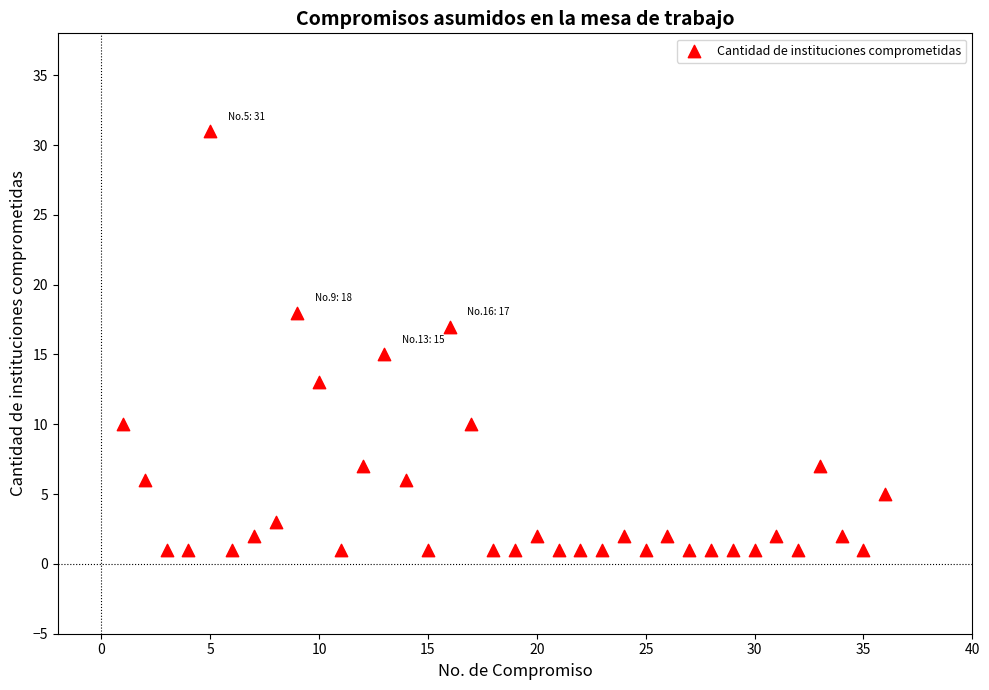

What is the range of Y values (max minus min)?

30